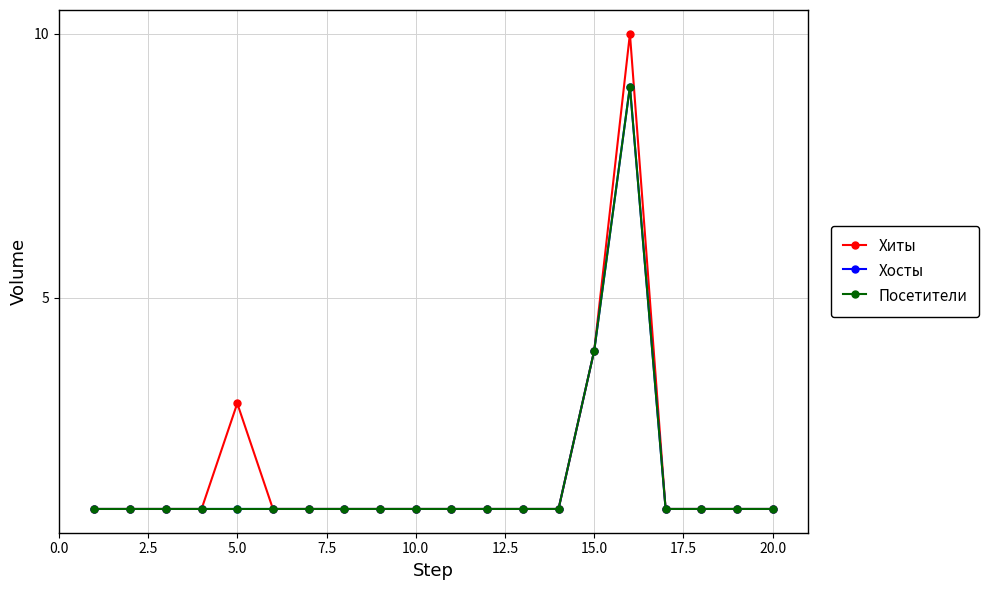

Reading left to right, extract all data points from this chart.

Хиты: 1	1	1	1	3	1	1	1	1	1	1	1	1	1	4	10	1	1	1	1
Хосты: 1	1	1	1	1	1	1	1	1	1	1	1	1	1	4	9	1	1	1	1
Посетители: 1	1	1	1	1	1	1	1	1	1	1	1	1	1	4	9	1	1	1	1